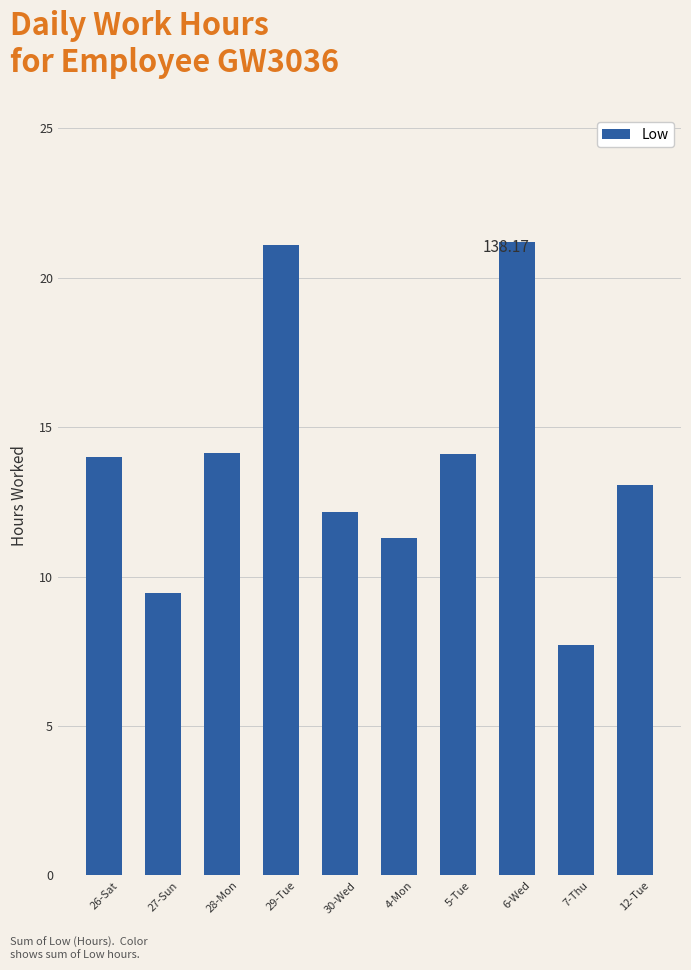

What is the minimum value shown in the chart?

7.7